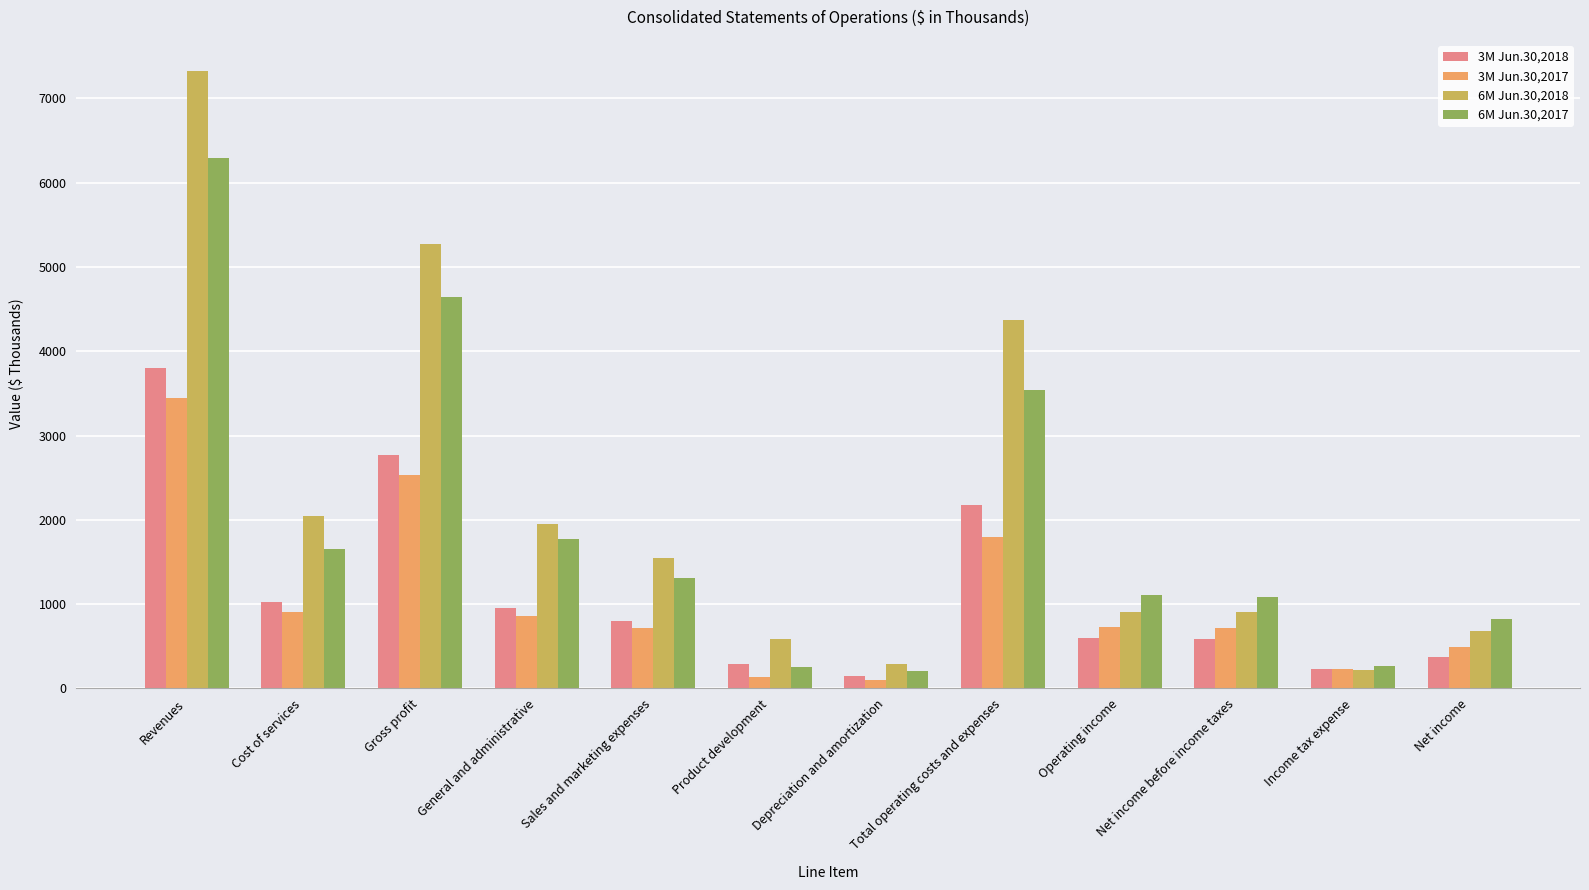

What is the spread (max minus min) of values at Revenues?

3886